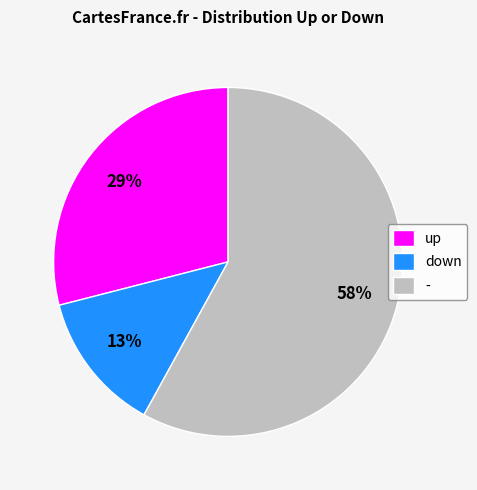

To the nearest percent, what portion does down represent?

13%